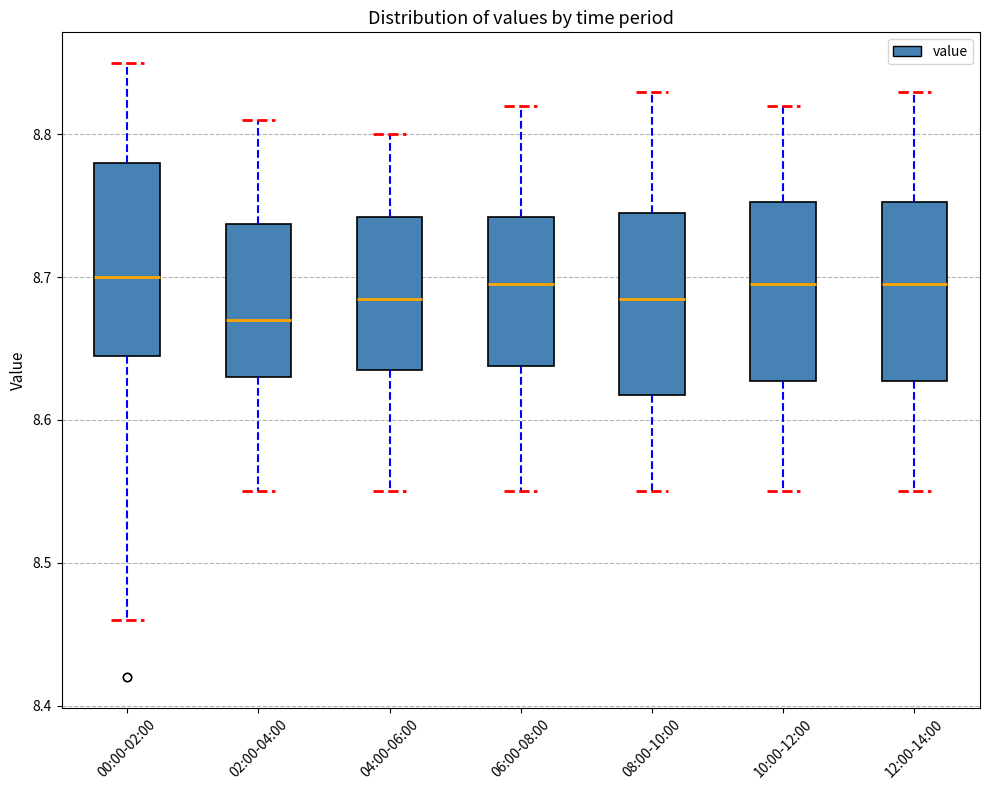

Where is the lower edge of the box for 06:00-08:00 on the y-axis? The values are not printed on the chart, so give them approximately, as read against the axis.

8.64